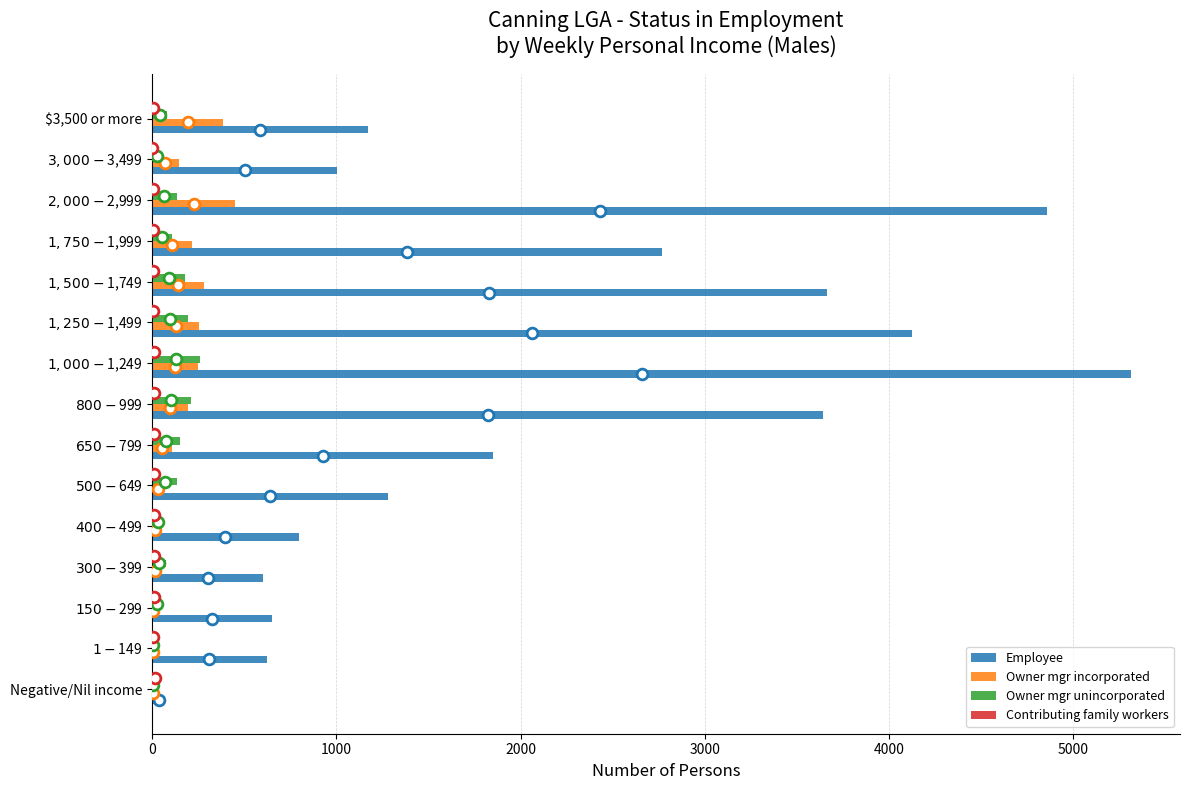

Which series reaches the minimum Y coordinate?

Contributing family workers